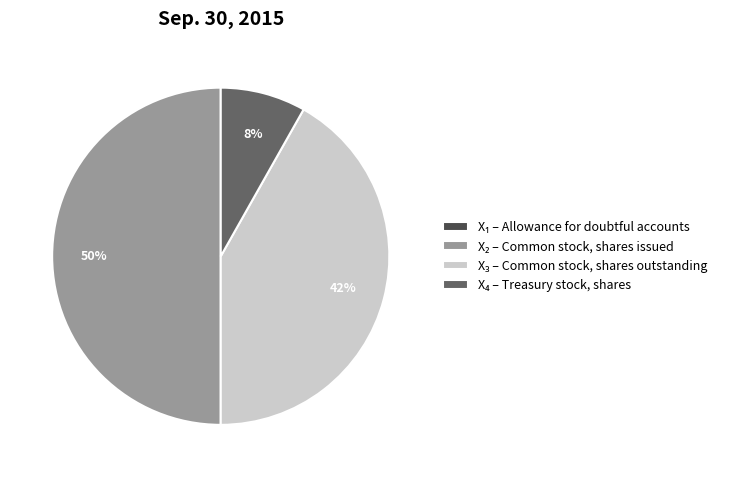

To the nearest percent, what is the average slice percentage?

25%